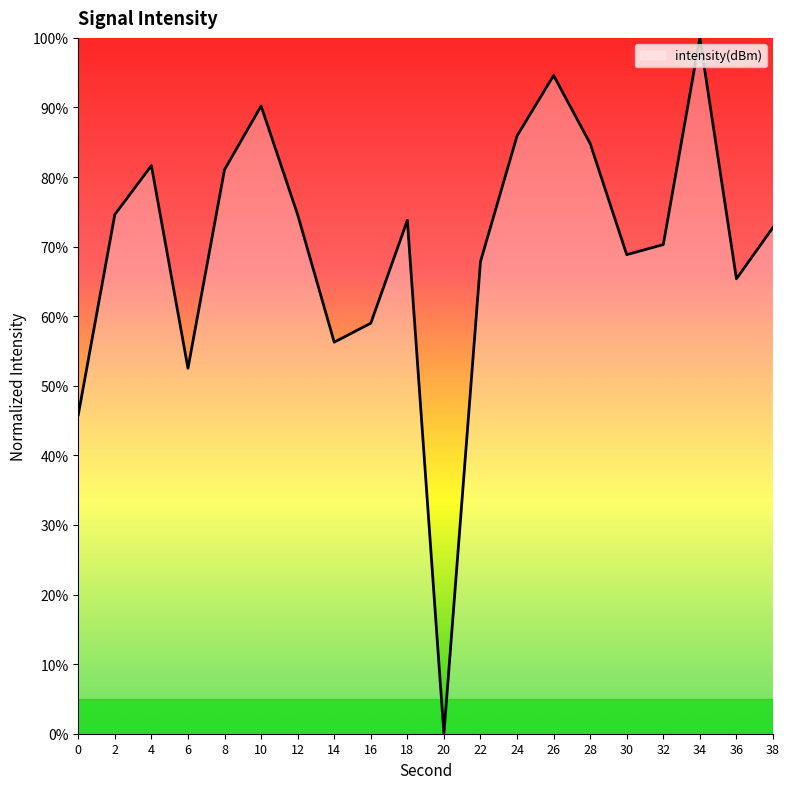

What is the change in value from 20 to 28?

+84.8